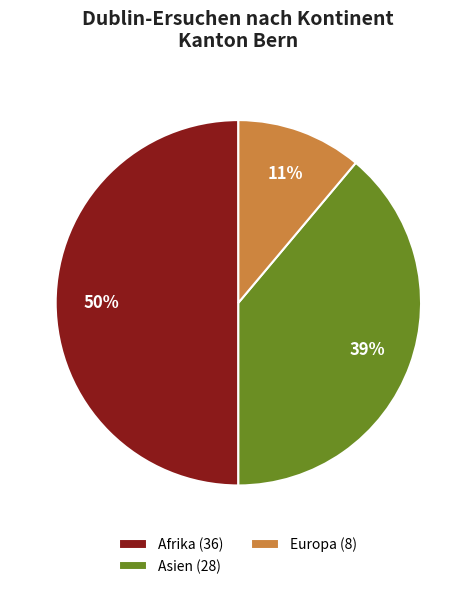

How many segments does this pie chart have?

3